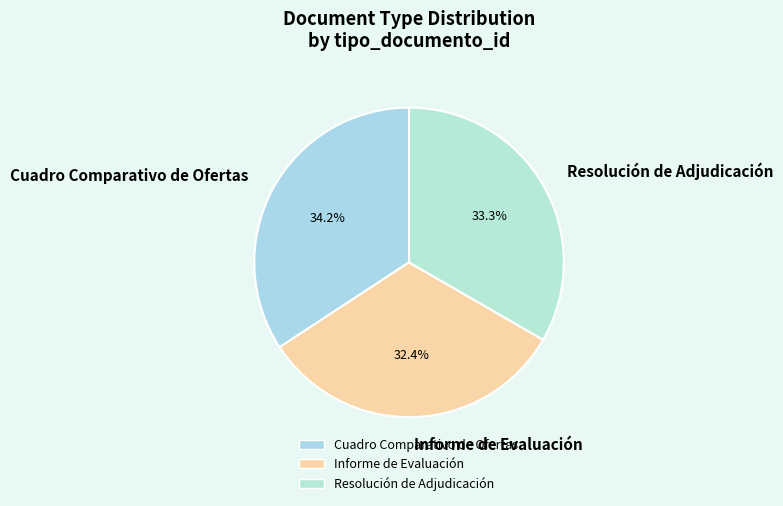

To the nearest percent, what portion does Informe de Evaluación represent?

32%